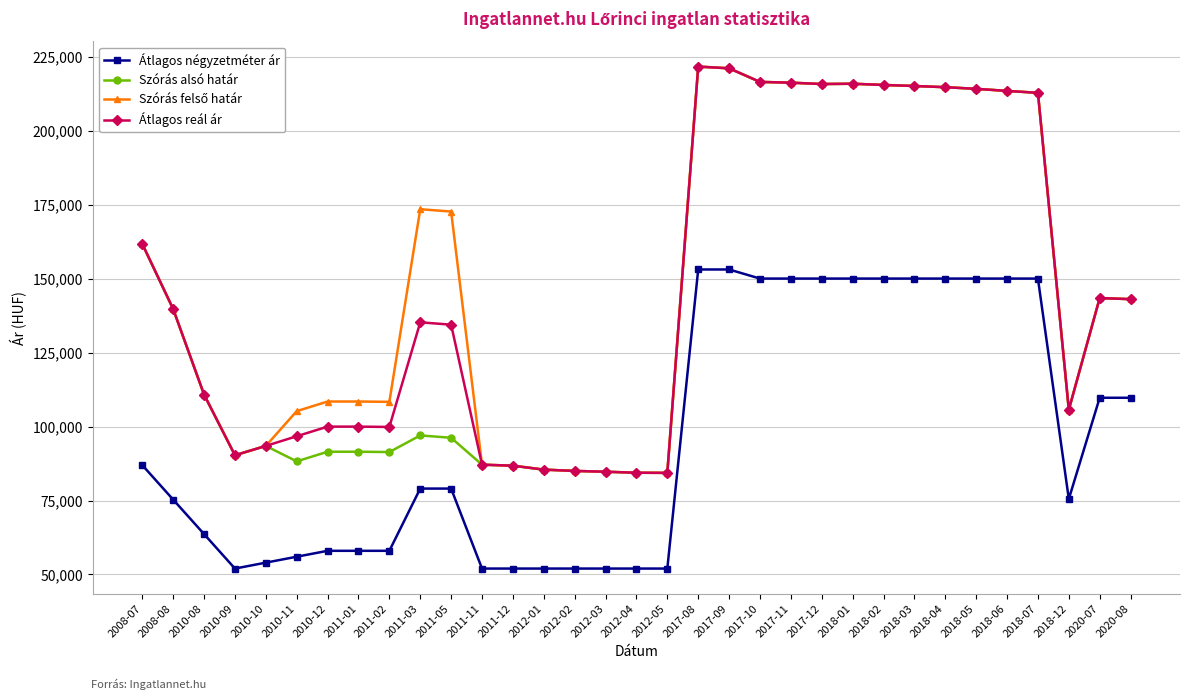

True or false: Szórás alsó határ has a value of 110812 at 2010-08.

True